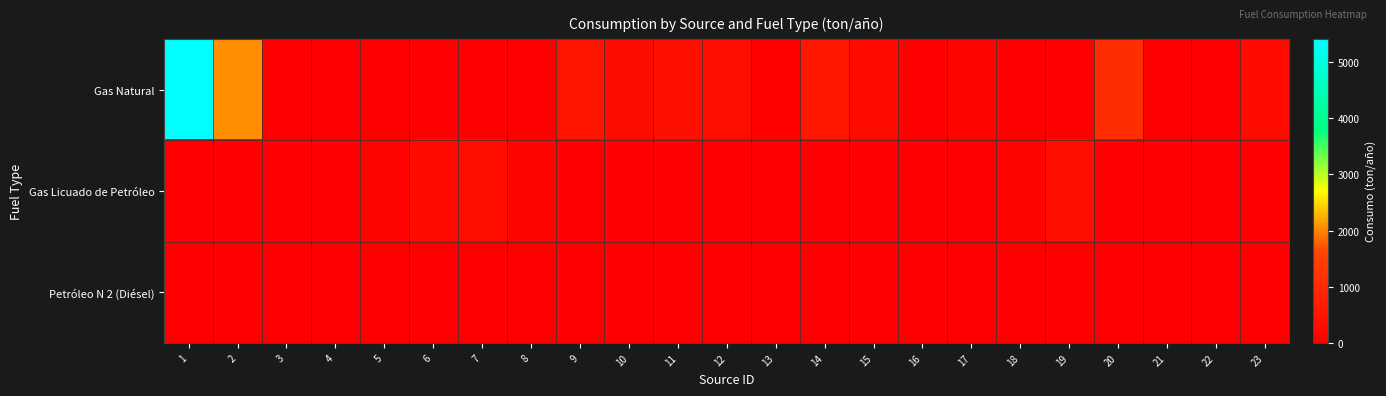

Reading right to left, what are all the values shown in this chart?

Gas Natural: 23=294	22=0	21=0	20=1102	19=0	18=0	17=135	16=15	15=292	14=562	13=65	12=330	11=361	10=317	9=496	8=0	7=0	6=0	5=0	4=0	3=0	2=2070	1=5414
Gas Licuado de Petróleo: 23=0	22=0	21=0	20=0	19=371	18=96	17=0	16=0	15=0	14=0	13=0	12=0	11=0	10=0	9=0	8=136	7=347	6=293	5=101	4=0	3=0	2=0	1=0
Petróleo N 2 (Diésel): 23=0	22=0	21=0	20=0	19=0	18=0	17=0	16=0	15=0	14=0	13=0	12=0	11=0	10=0	9=0	8=0	7=0	6=0	5=0	4=0	3=0	2=3	1=0